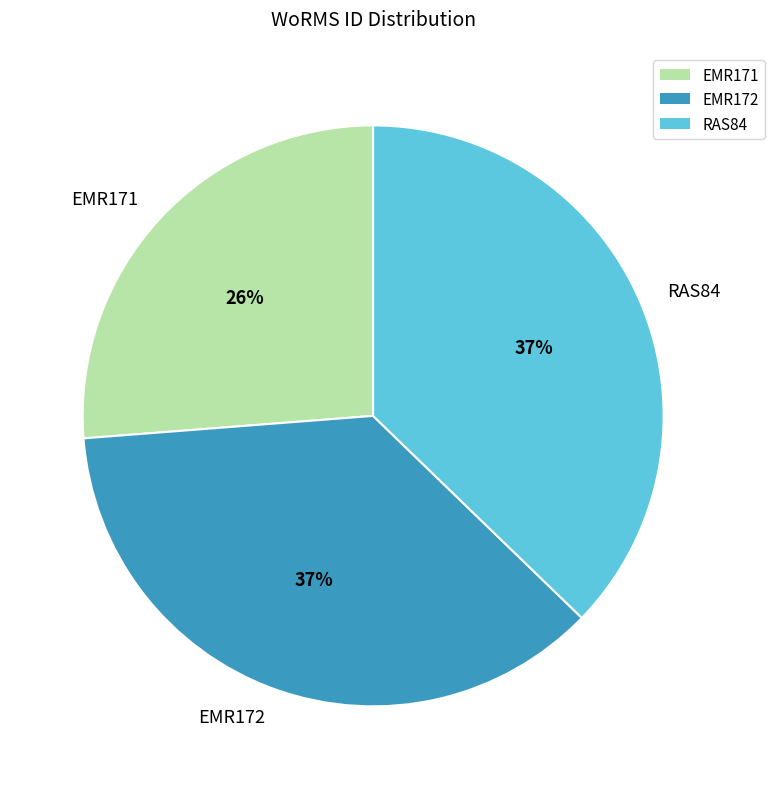

To the nearest percent, what percentage of the pie is EMR171?

26%